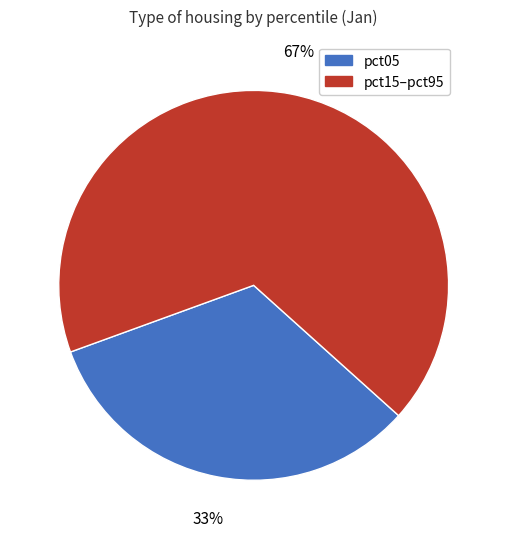

Count the number of slices in the pie.

2